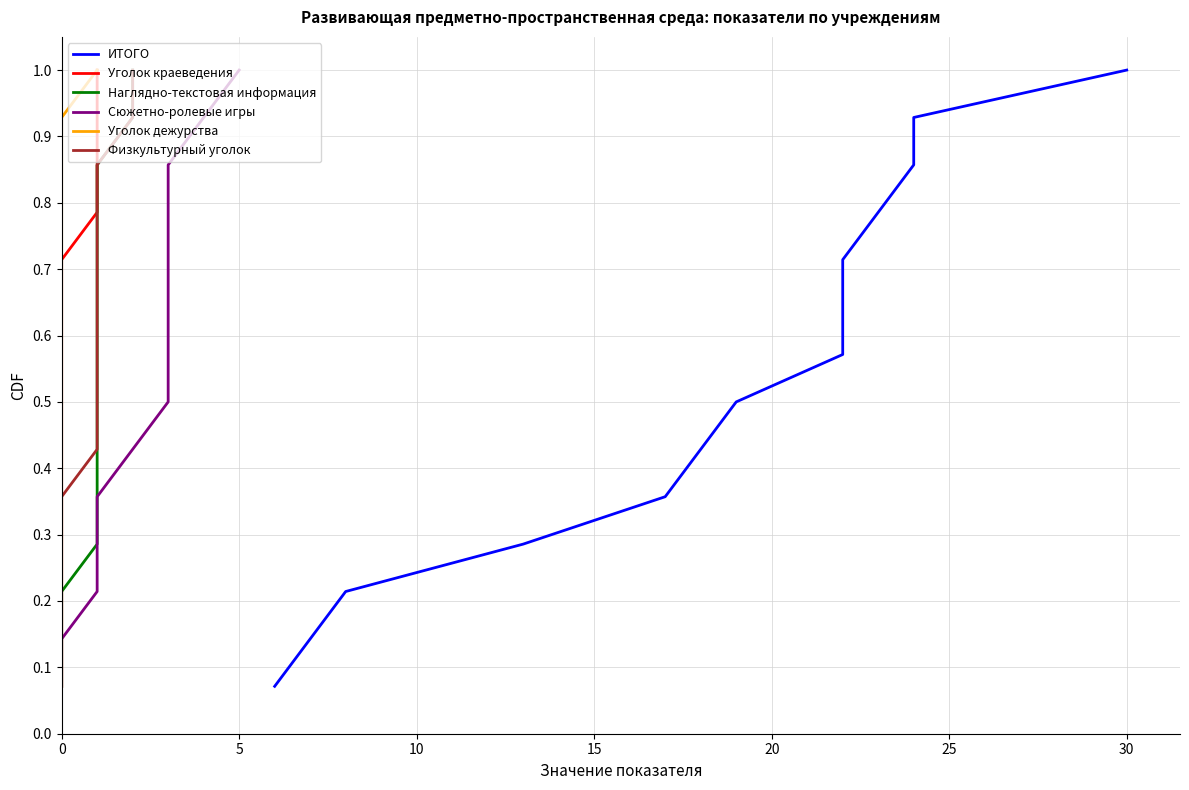

What is the greatest value displayed?

1.0